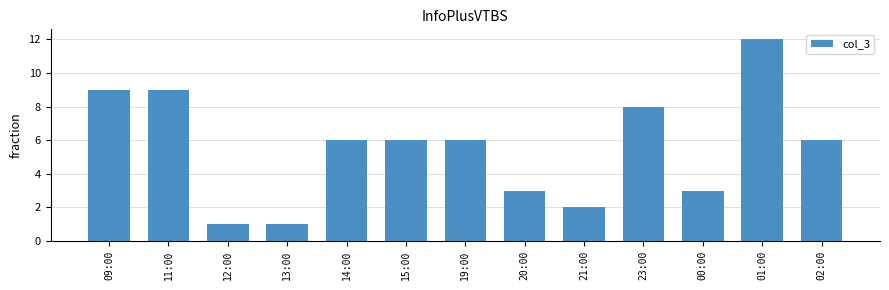

Which label corresponds to the largest value in the chart?

01:00